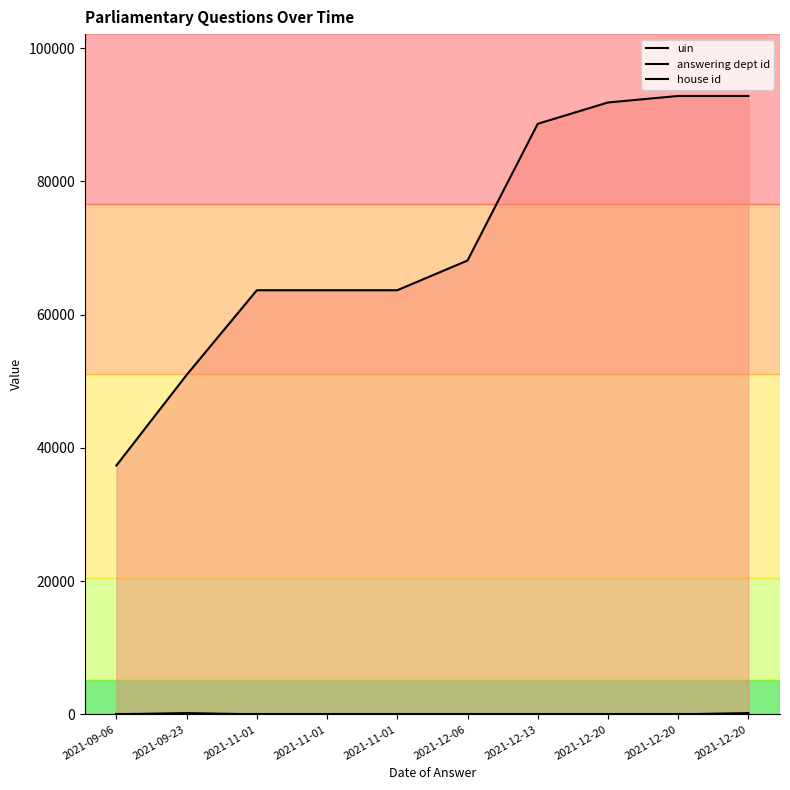

What is the difference between the maximum and minimum values in the uin series?

55453